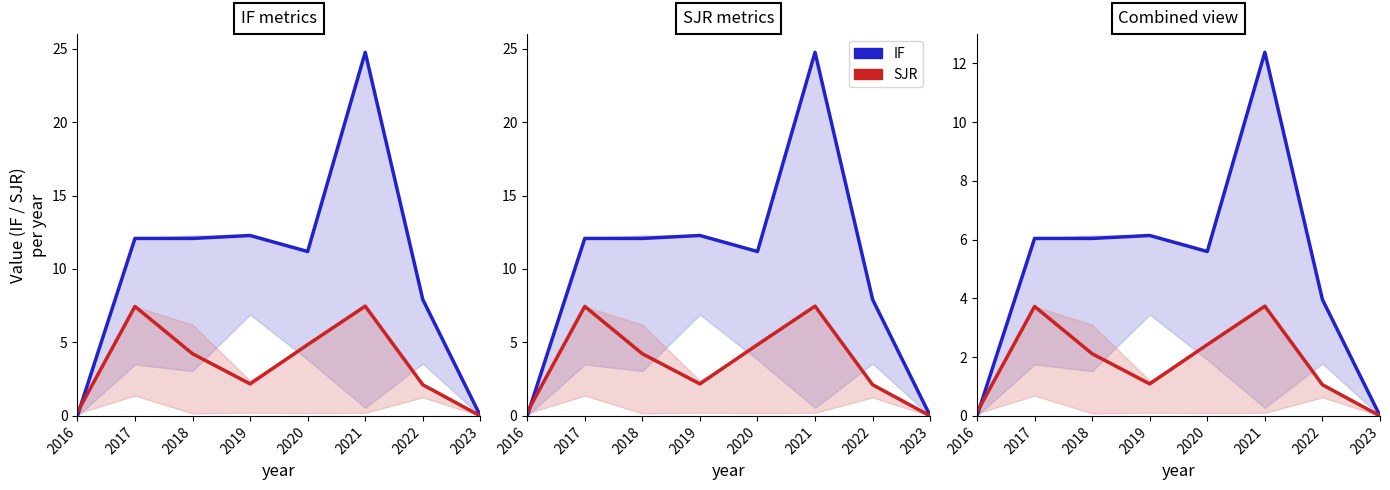

True or false: SJR has more than 2 points higher than both neighbors.

False